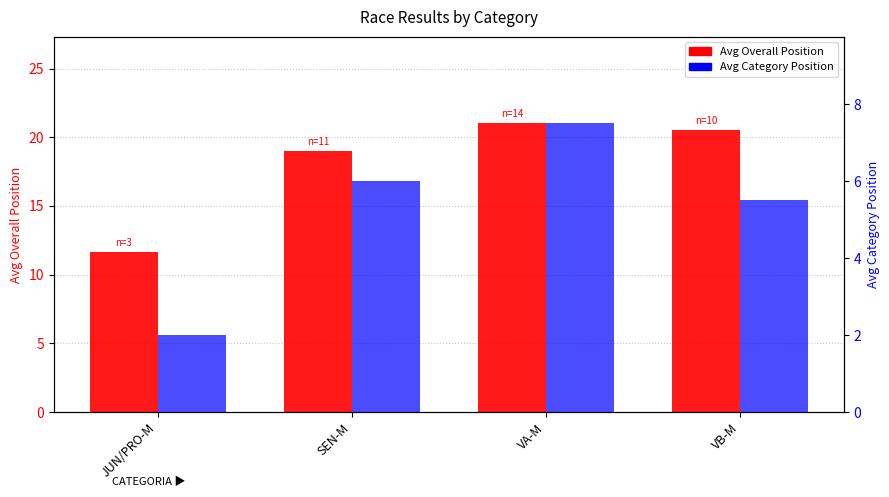

Reading left to right, list all the values displayed in this chart.

Avg Overall Position: JUN/PRO-M=11.7	SEN-M=19.0	VA-M=21.0	VB-M=20.5
Avg Category Position: JUN/PRO-M=2.0	SEN-M=6.0	VA-M=7.5	VB-M=5.5